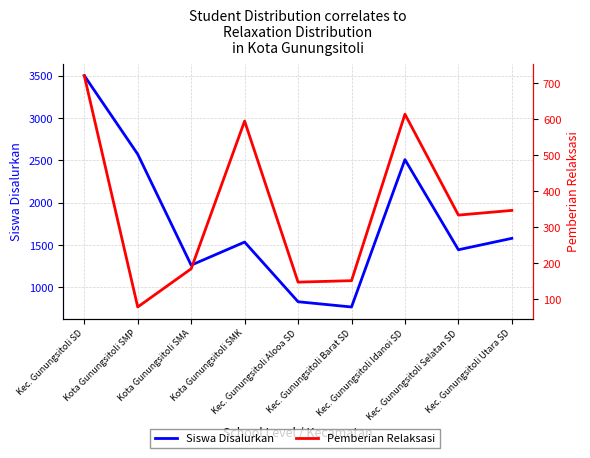

What is the difference between the maximum and minimum values in the Siswa Disalurkan series?

2733